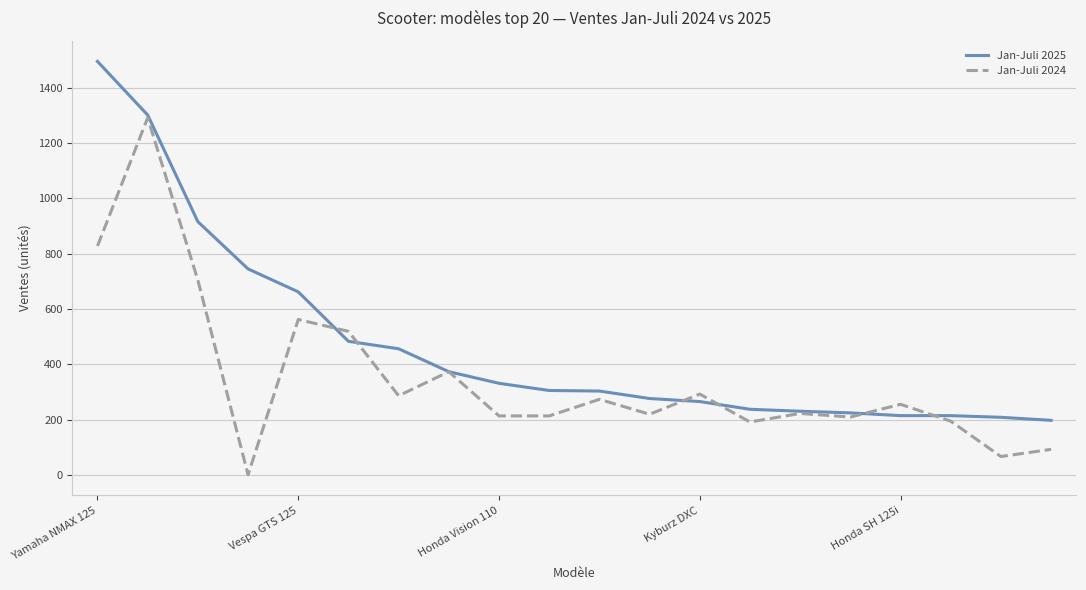

What is the maximum value for Jan-Juli 2025?

1496